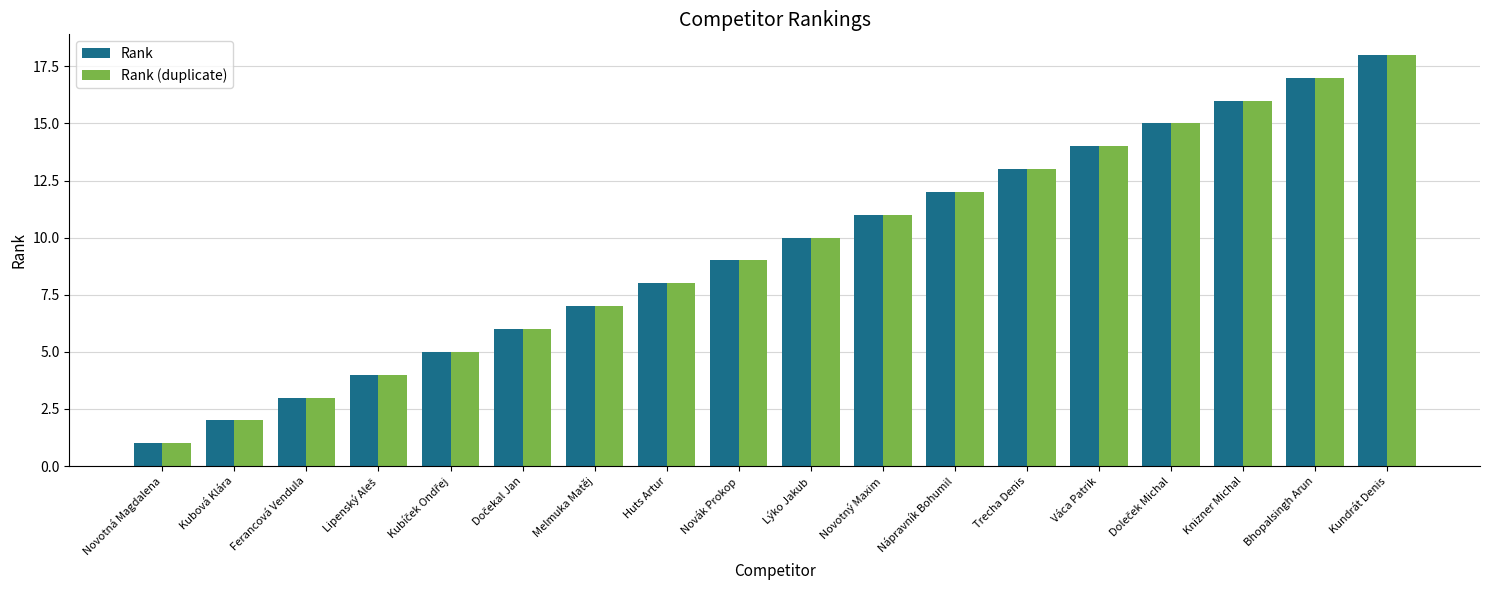

What is the difference between the second highest and second lowest values in the Rank (duplicate) series?

15